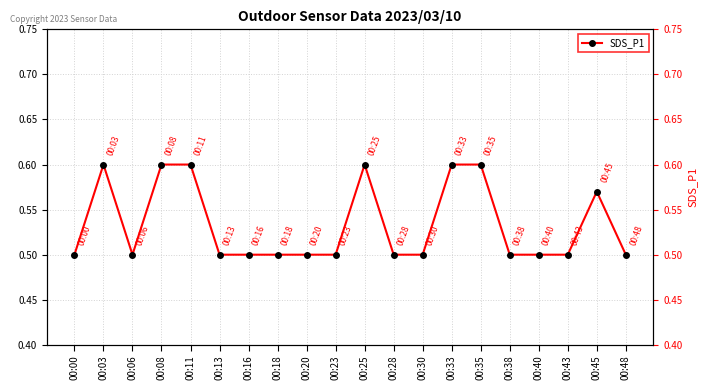

The value at 00:03 is 0.6. True or false?

True